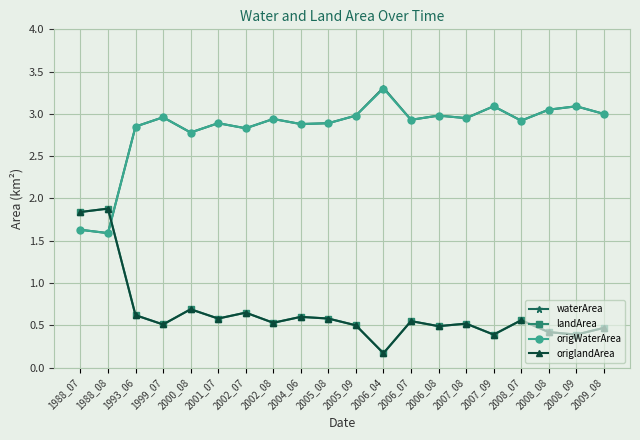

Rank the series by their maximum value, from highest to lowest.

waterArea, origWaterArea, landArea, origlandArea